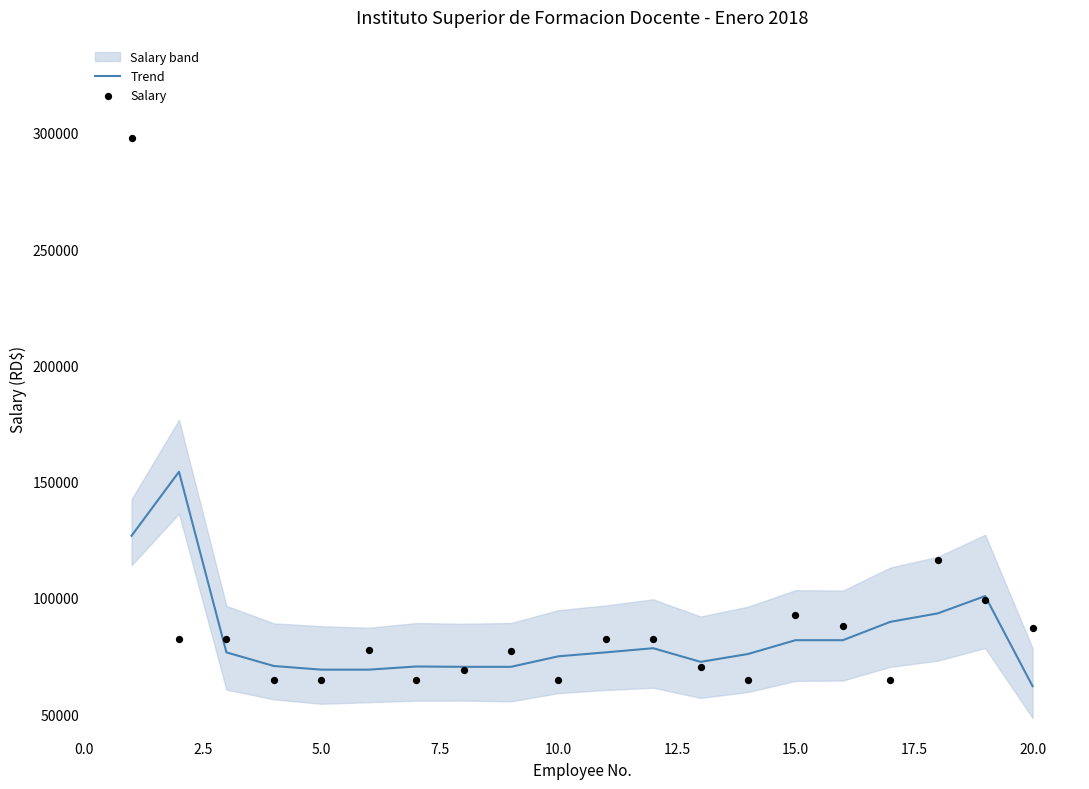

What is the maximum value for Trend?

154260.0